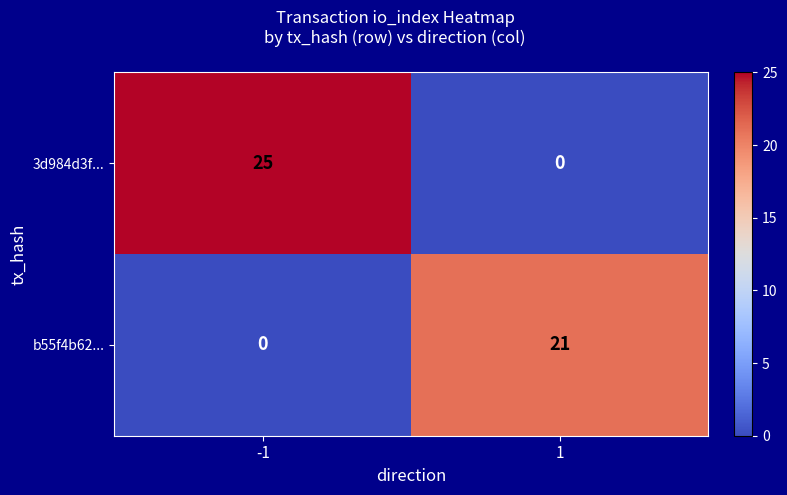

Rank the series by their maximum value, from highest to lowest.

3d984d3f..., b55f4b62...